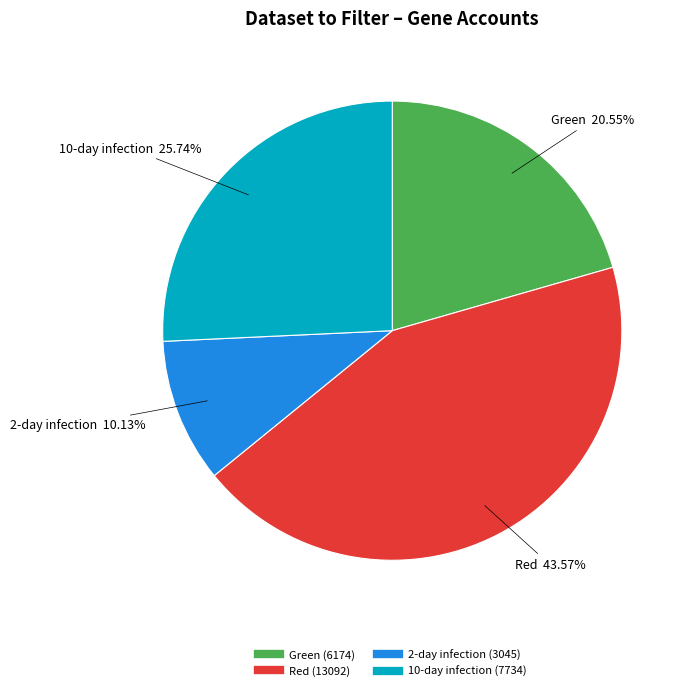

Is there any slice that represents more than half of the pie?

No